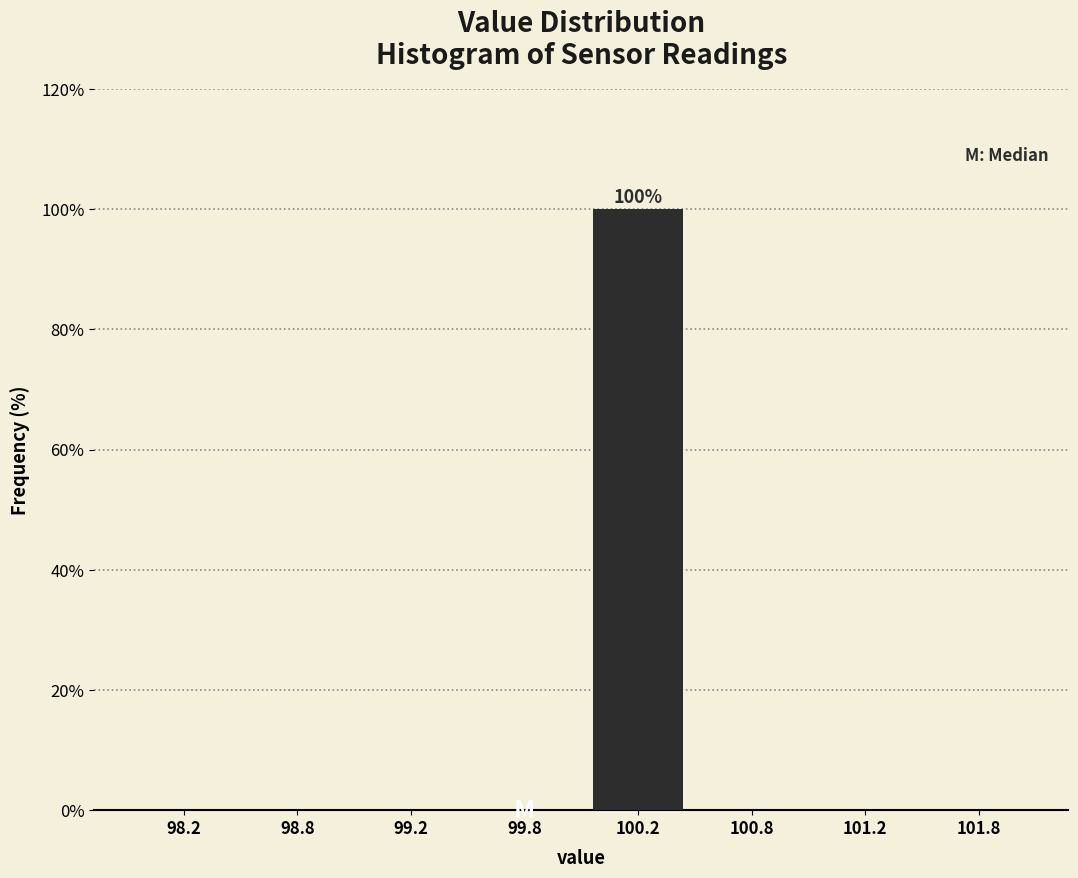

Reading left to right, what are all the values shown in this chart?

98.2=0	98.8=0	99.2=0	99.8=0	100.2=100	100.8=0	101.2=0	101.8=0